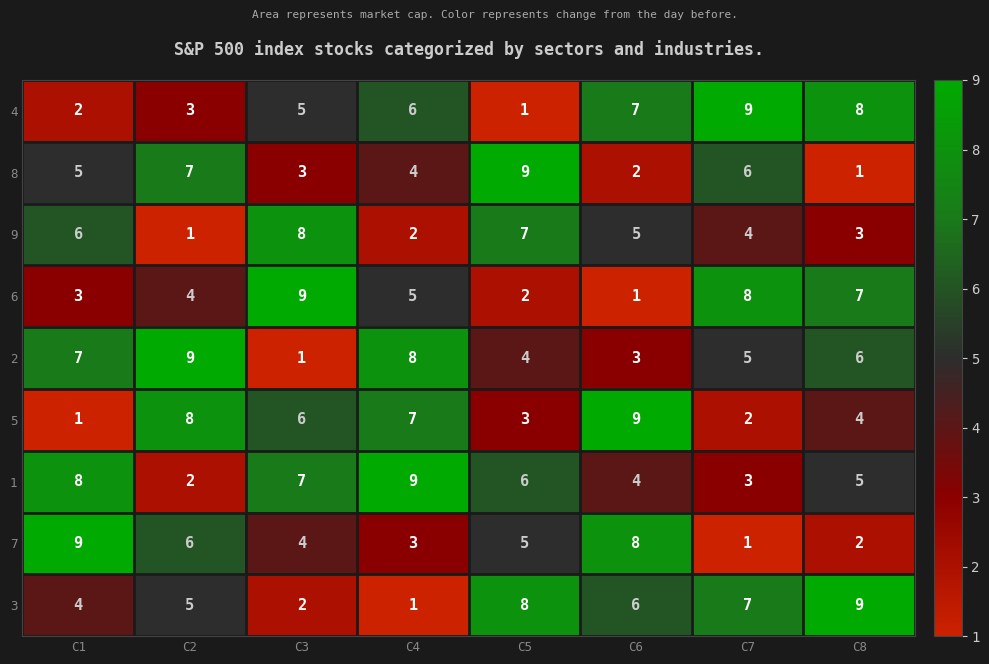

Which category has the lowest value in the 7 series?

C7